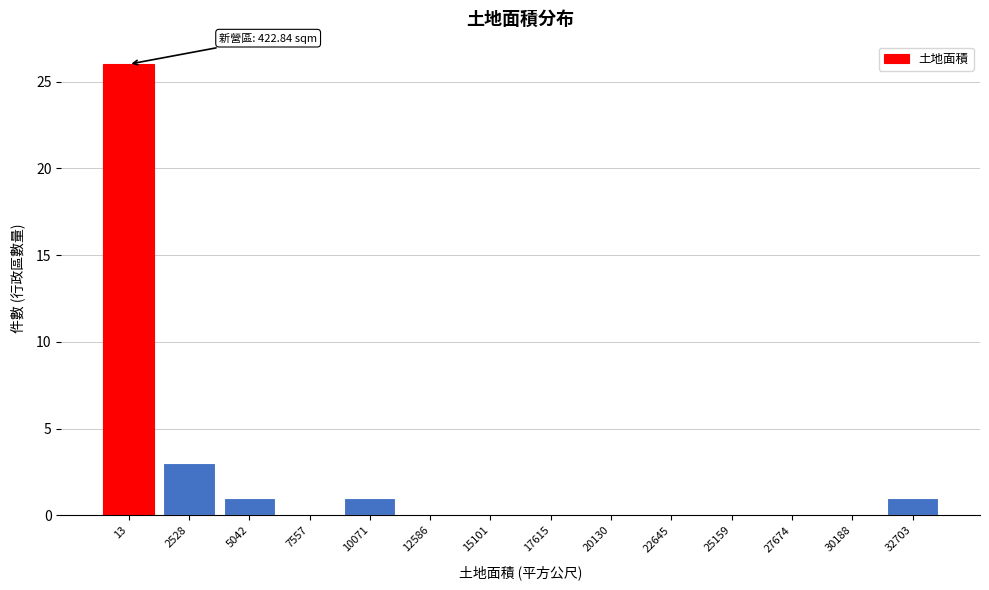

Reading left to right, list all the values displayed in this chart.

13=26	2528=3	5042=1	7557=0	10071=1	12586=0	15101=0	17615=0	20130=0	22645=0	25159=0	27674=0	30188=0	32703=1